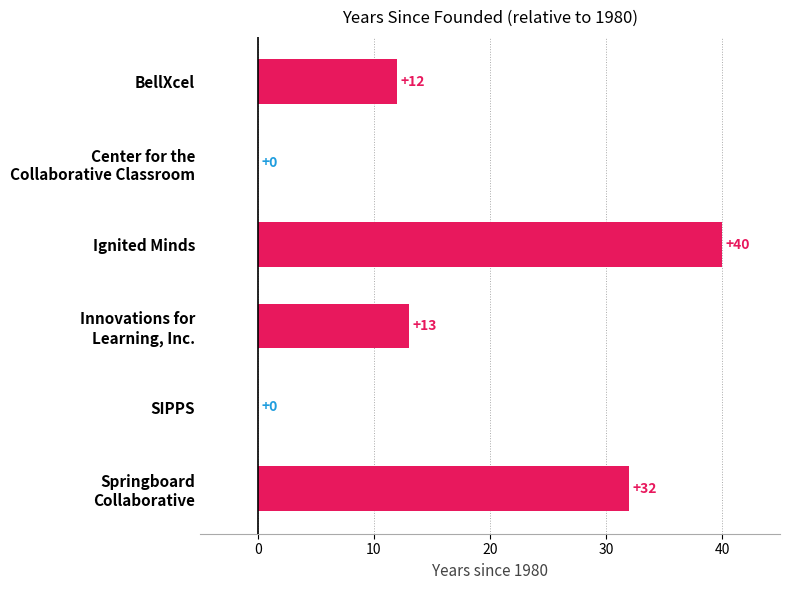

What is the sum of all values?

97